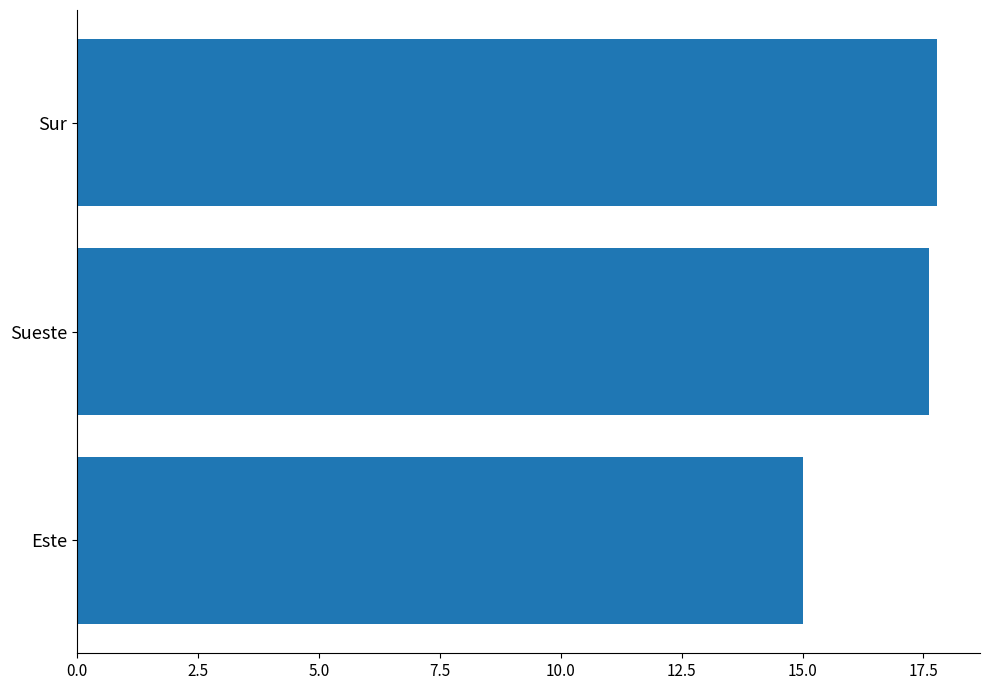

How many values are between 15 and 17?

1